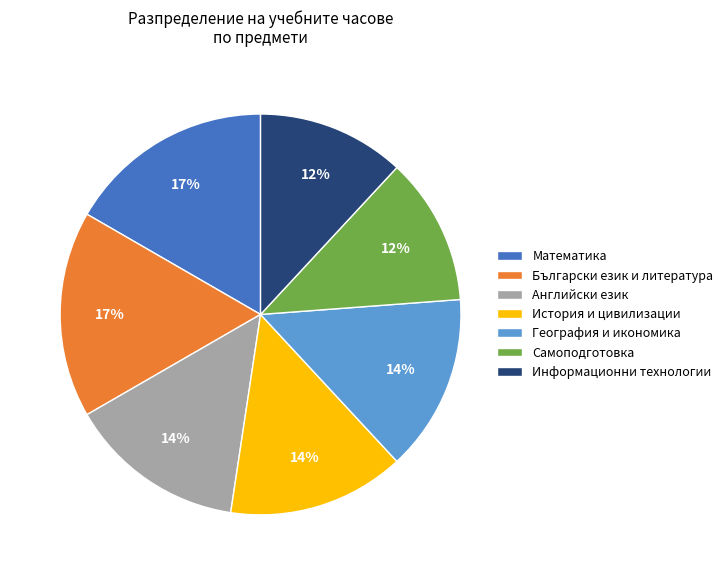

To the nearest percent, what percentage of the pie is География и икономика?

14%